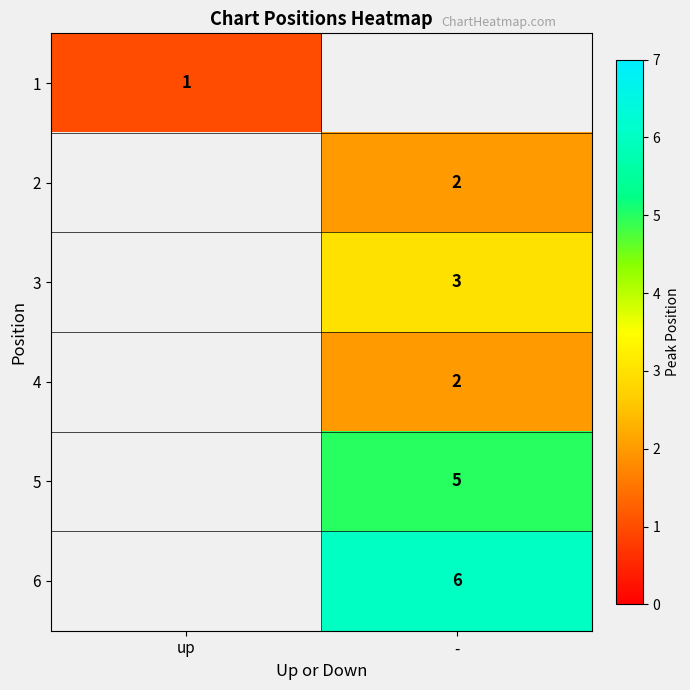

True or false: 4 has a value of 0.5 at -.

False